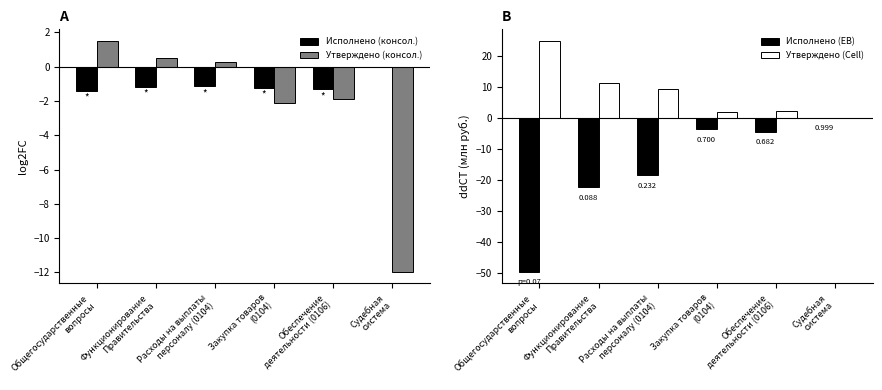

Is it true that Исполнено (ЕВ) equals -3.7 at Закупка товаров
(0104)?

True